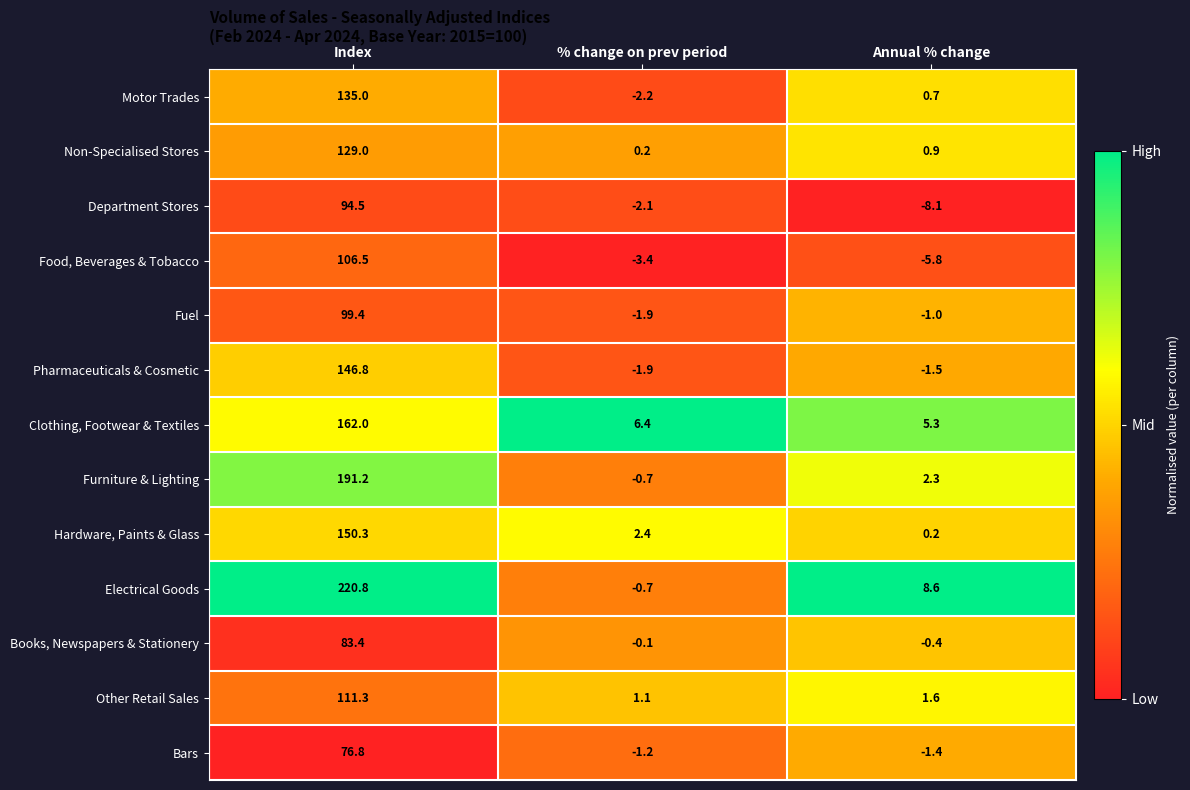

Rank the series by their maximum value, from lowest to highest.

Bars, Books, Newspapers & Stationery, Department Stores, Fuel, Food, Beverages & Tobacco, Other Retail Sales, Non-Specialised Stores, Motor Trades, Pharmaceuticals & Cosmetic, Hardware, Paints & Glass, Clothing, Footwear & Textiles, Furniture & Lighting, Electrical Goods